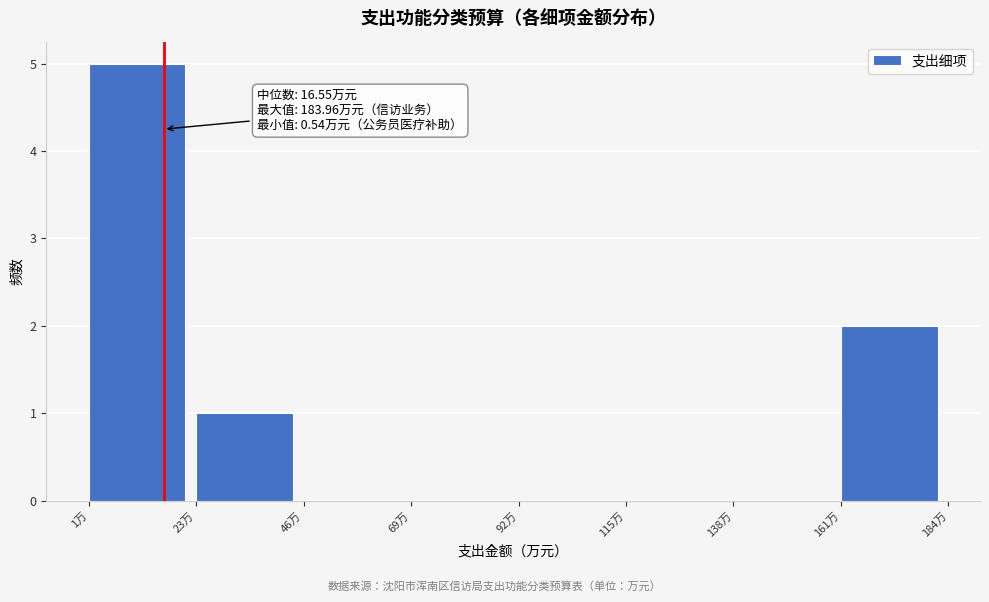

Which range on the x-axis has the tallest bar?

0 to 25